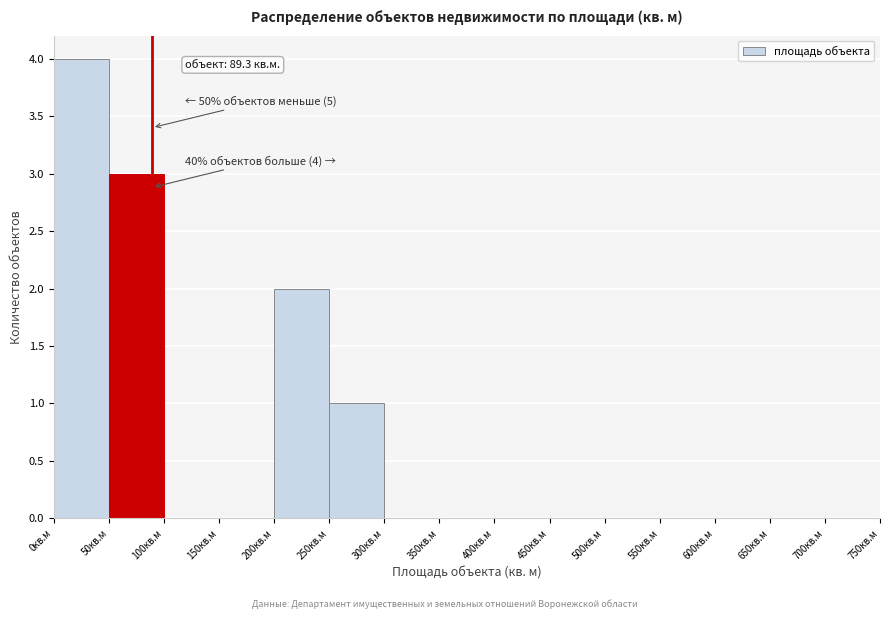

Which range on the x-axis has the tallest bar?

0 to 50